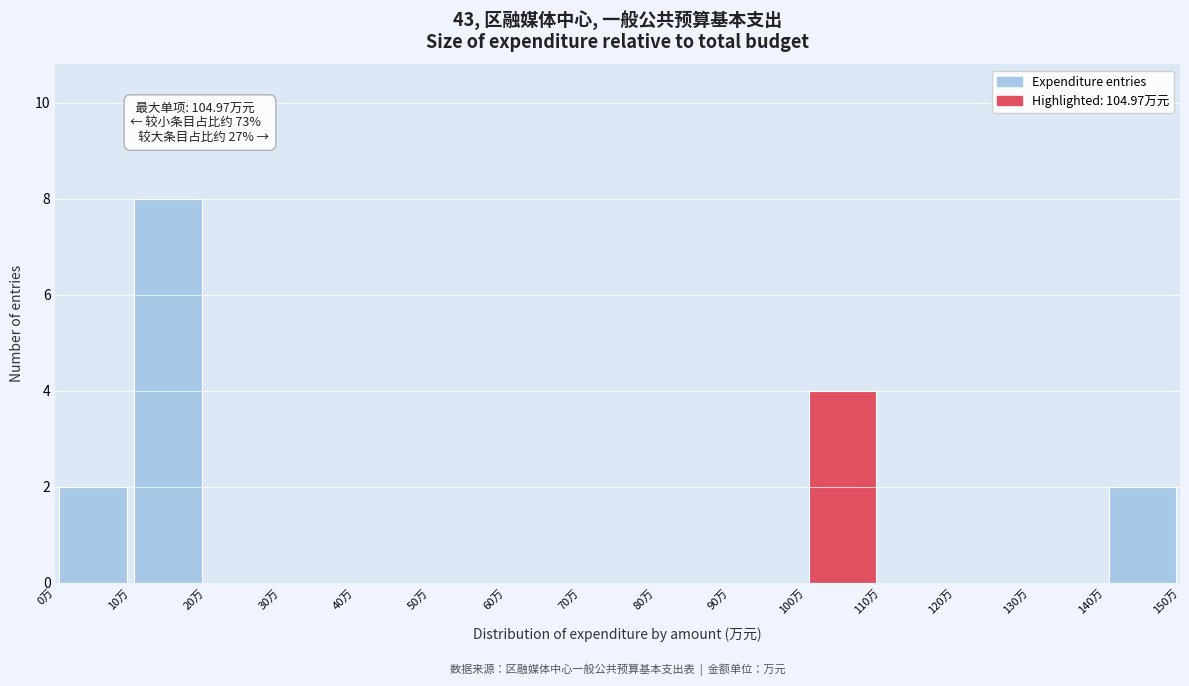

Which range on the x-axis has the tallest bar?

10 to 20